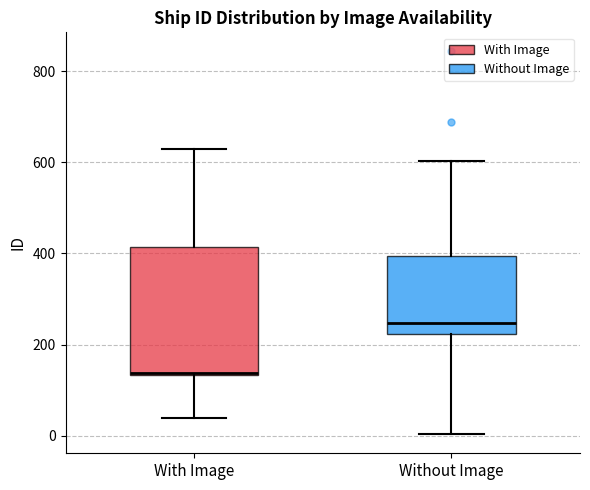

Reading left to right, read every box against the y-axis: the position of its median line, the range the box covers, and the ends of its whiskers. The values are not printed on the chart, so give them approximately, as read against the axis.

With Image: median 140, box 140 to 420, whiskers 40 to 620
Without Image: median 240, box 220 to 400, whiskers 0 to 600